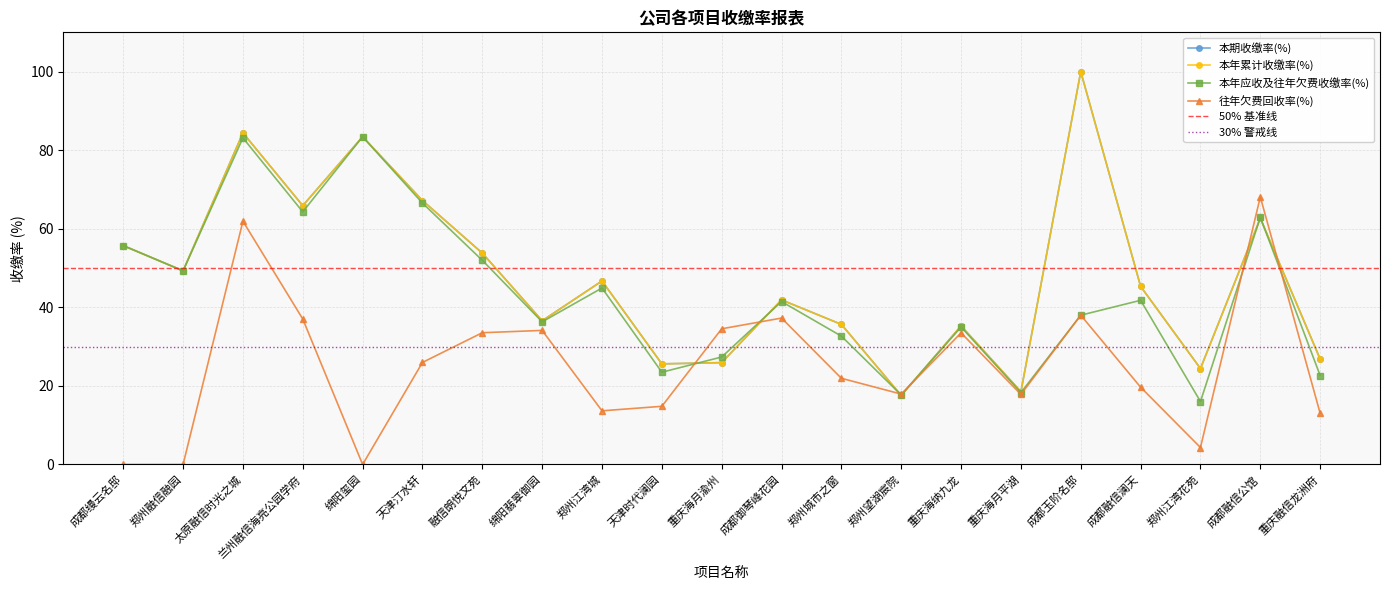

What position from the right is 郑州江湾花苑?

3